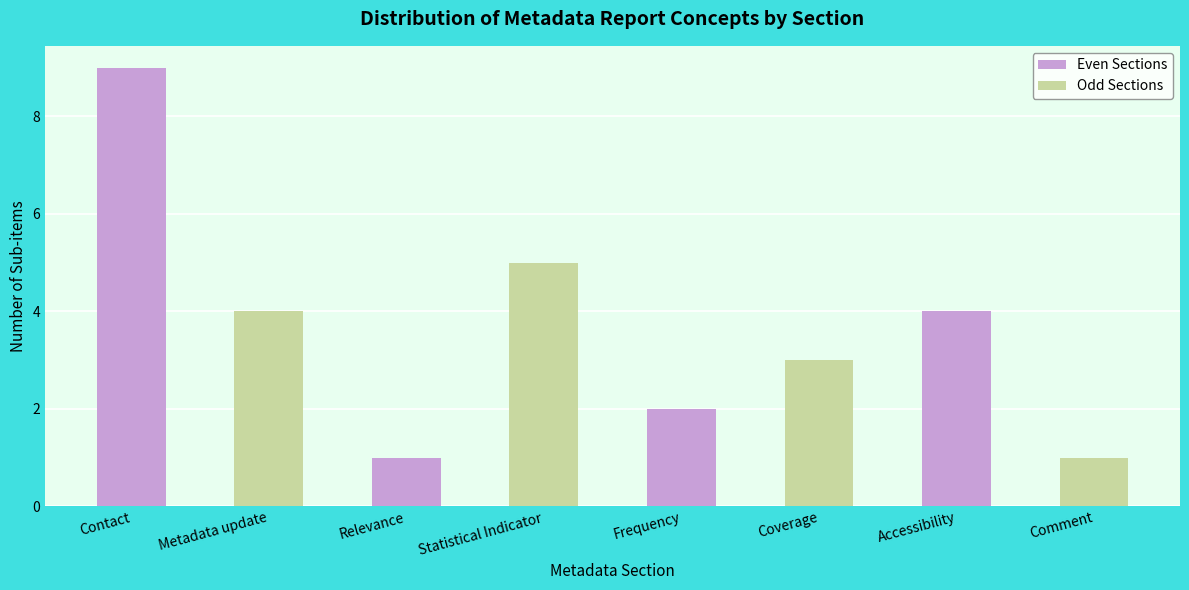

Does the chart contain stacked bars?

No